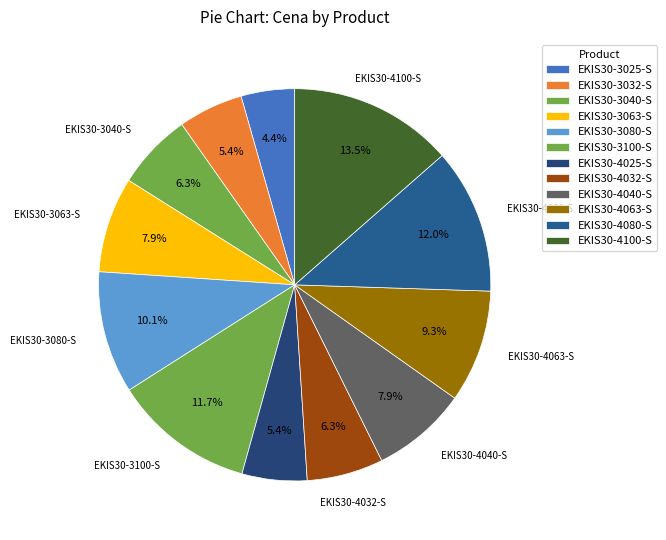

Between EKIS30-3080-S and EKIS30-3025-S, which is larger?

EKIS30-3080-S